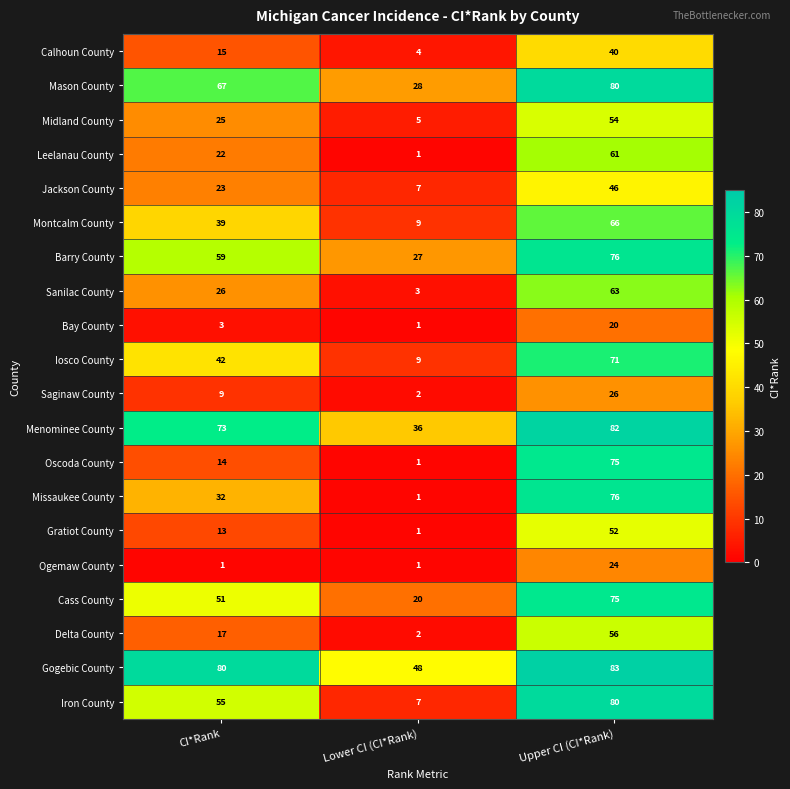

How many distinct data groups are displayed?

20